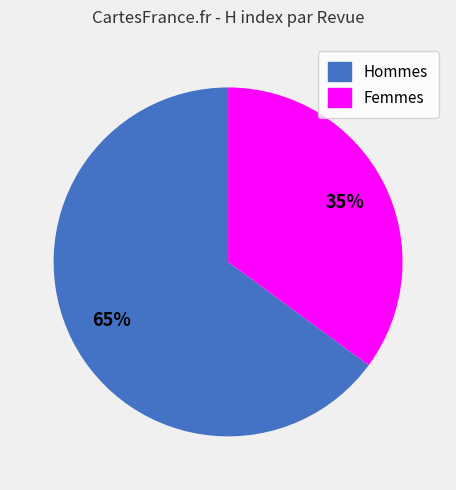

Count the number of slices in the pie.

2